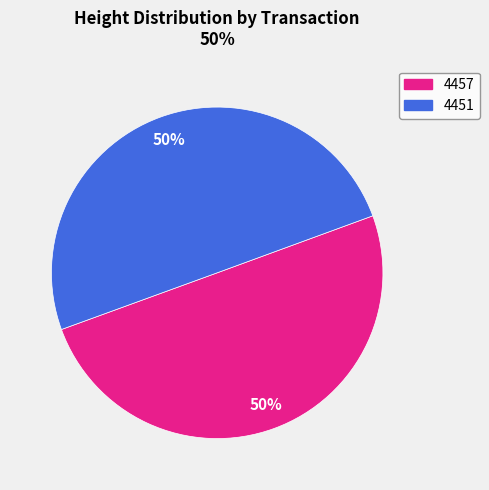

To the nearest percent, what is the combined percentage of 4457 and 4451?

100%